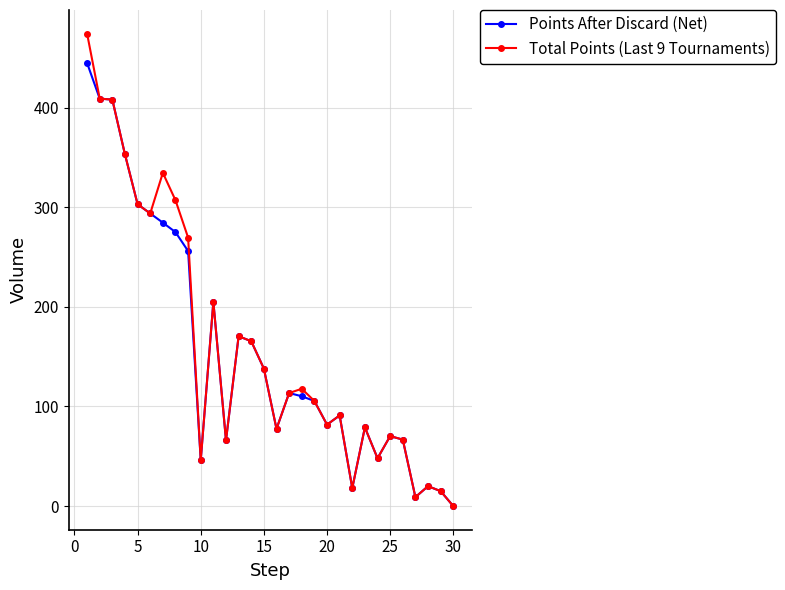

True or false: Points After Discard (Net) has more than 1 interior local peaks.

True